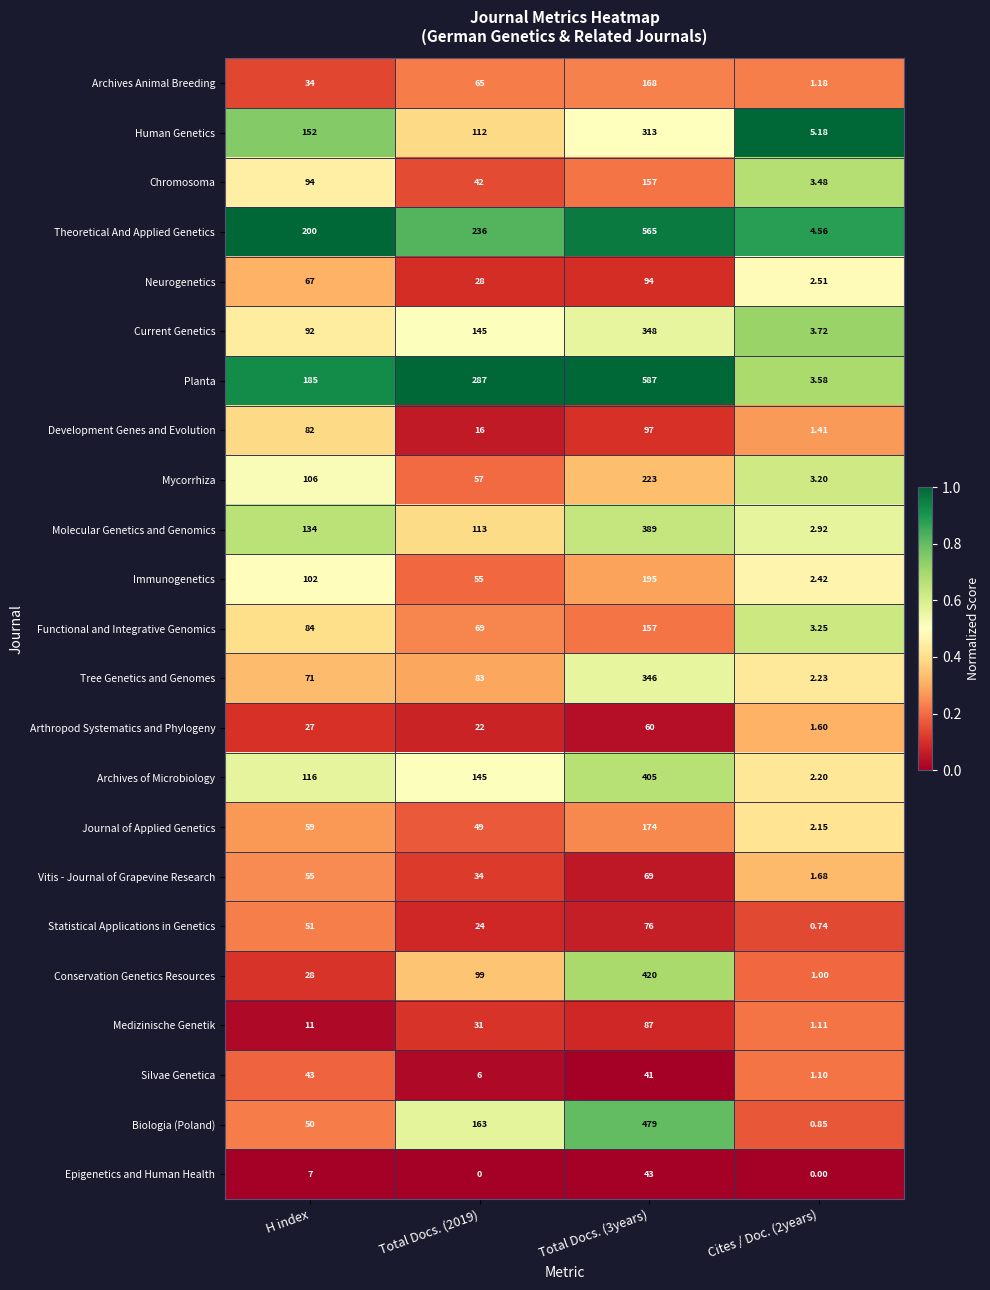

Is the value of Neurogenetics at Total Docs. (3years) greater than the value of Mycorrhiza at Total Docs. (2019)?

Yes